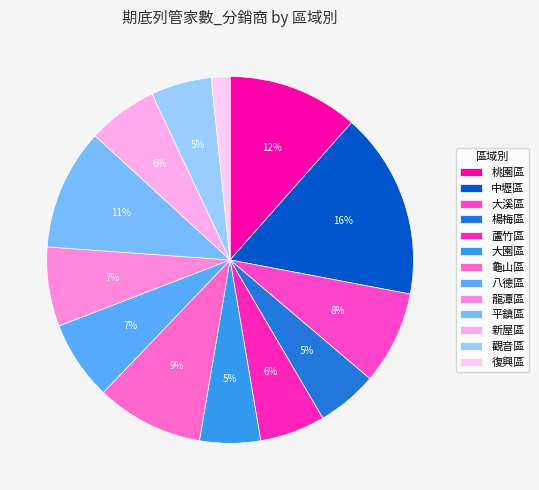

Which category has the biggest portion of the pie?

中壢區